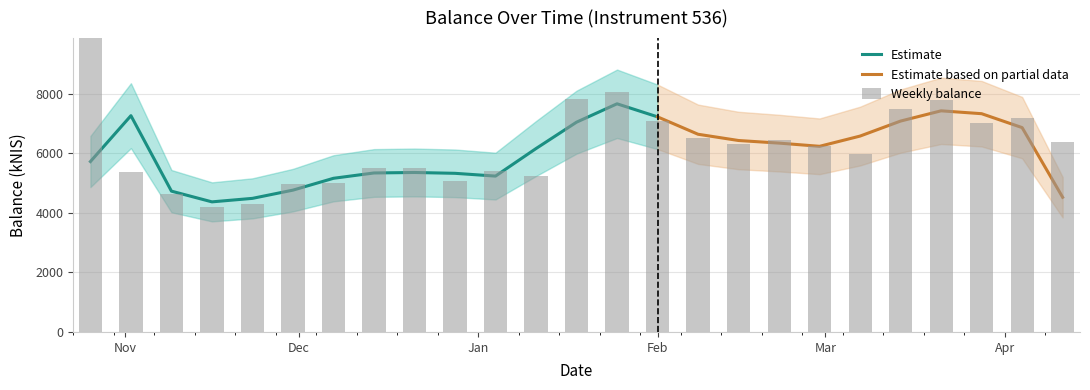

Reading left to right, what are all the values shown in this chart?

11791.7	5380.8	4623.9	4186.3	4299.6	4977.3	5015.3	5492.6	5514.0	5064.0	5409.0	5233.7	7840.0	8067.1	7085.9	6524.8	6313.4	6455.1	6262.6	5991.2	7486.6	7775.7	7022.8	7197.1	6374.3